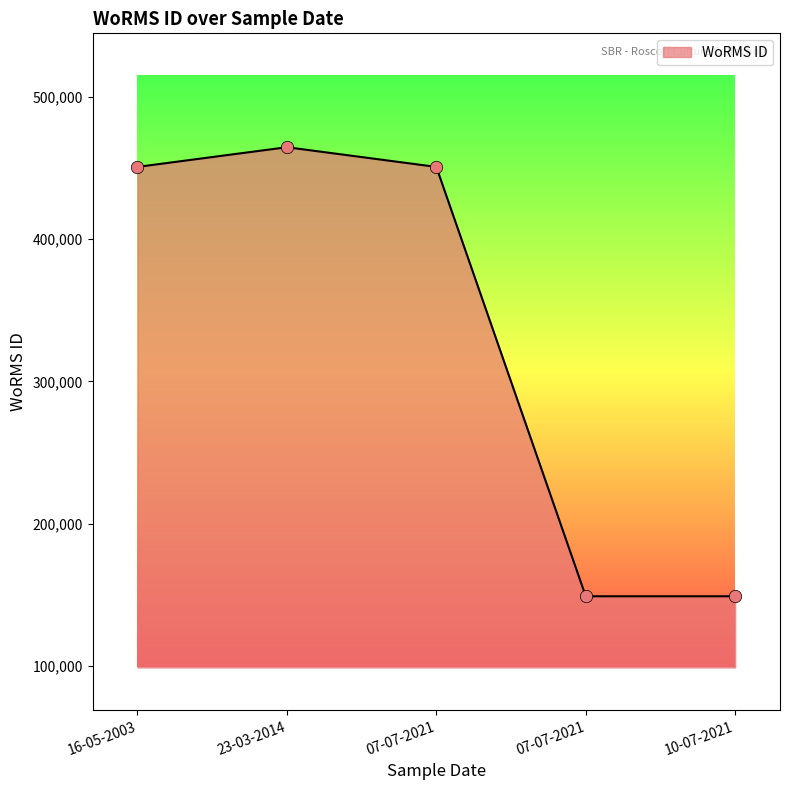

How many values are below 450619?

2